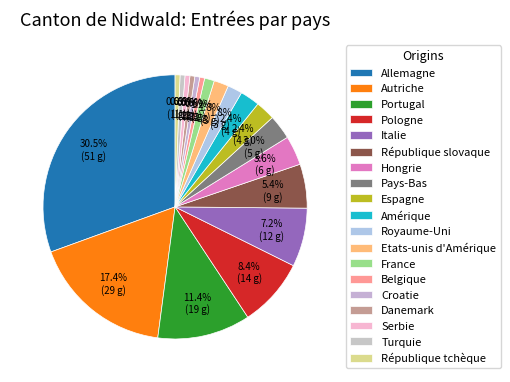

To the nearest percent, what is the combined percentage of République slovaque and Italie?

13%